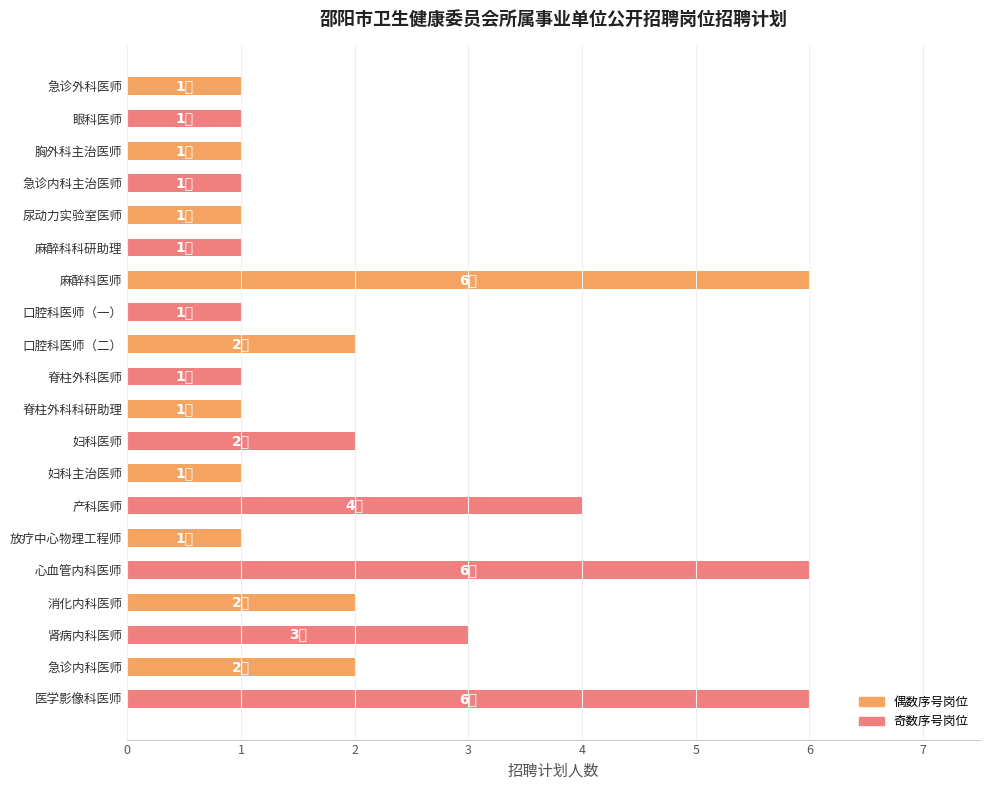

What is the sum of all values?

44